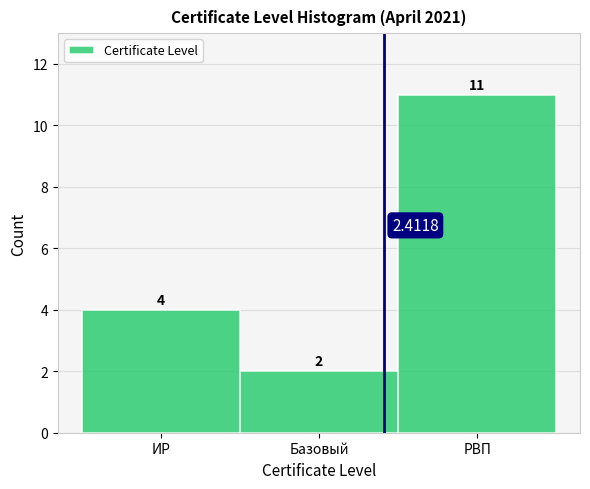

Where is the data nearest to the value 6?

ИР